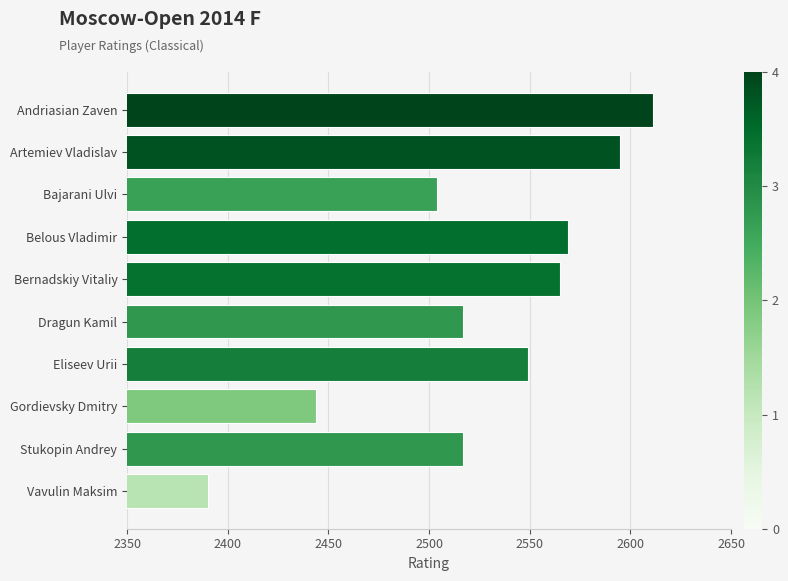

Reading top to bottom, transcribe all the data shown in this chart.

2611	2595	2504	2569	2565	2517	2549	2444	2517	2390